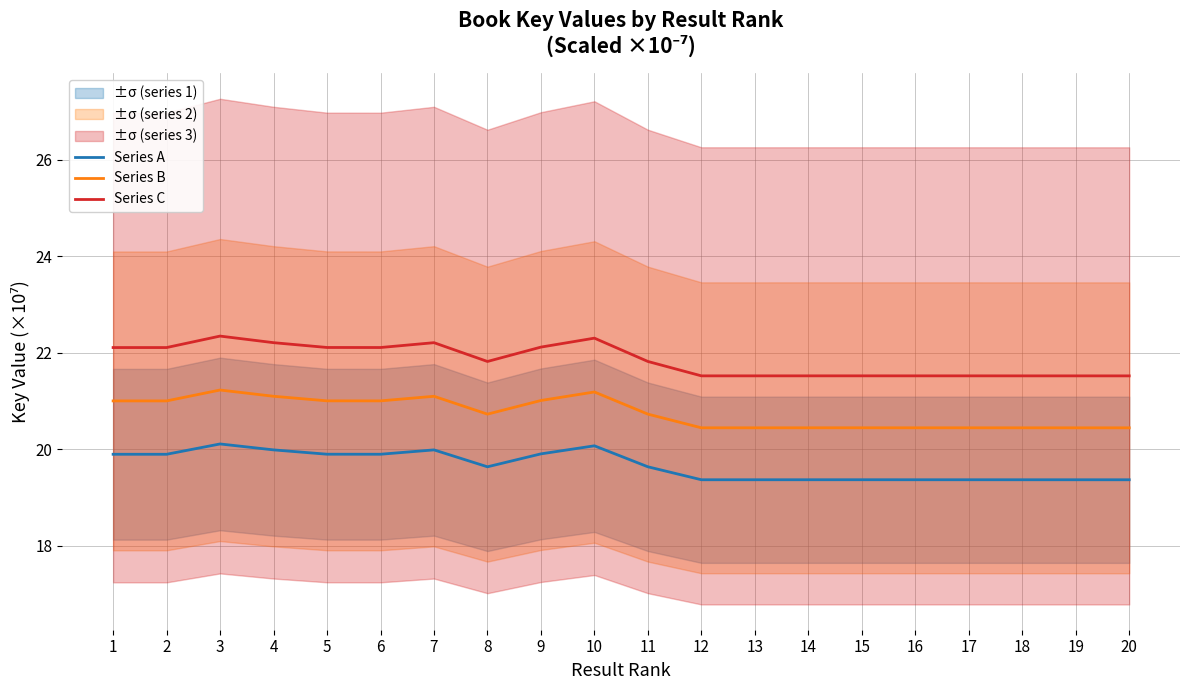

What is the average value of the Series C series?

21.8